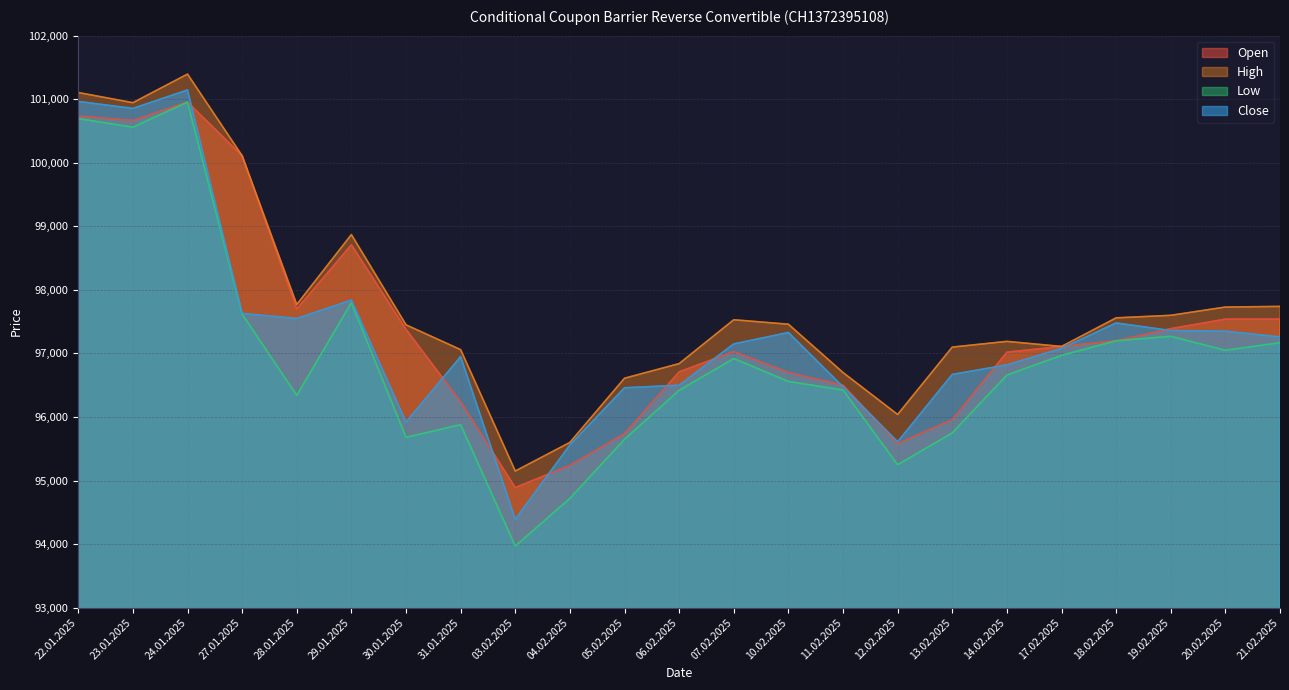

What is the minimum value shown in the chart?

93970